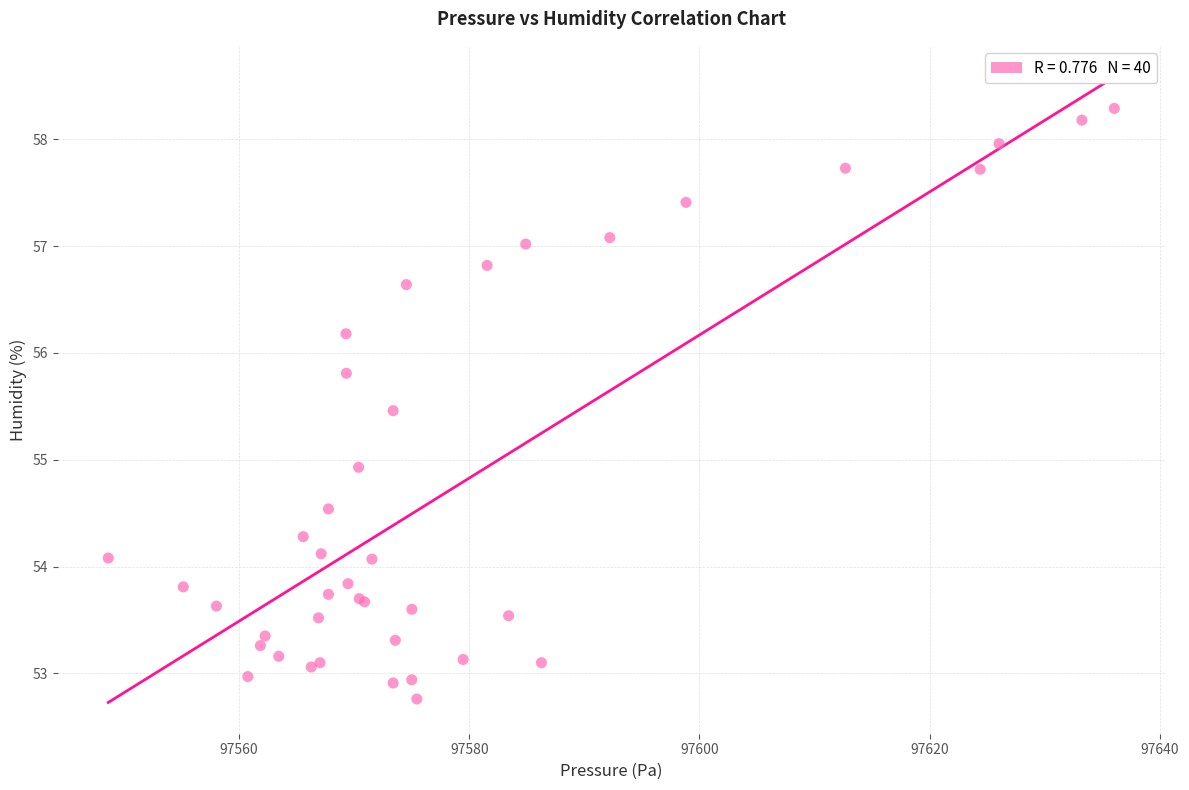

What Y value in the scatter plot is closest to 55?

54.9